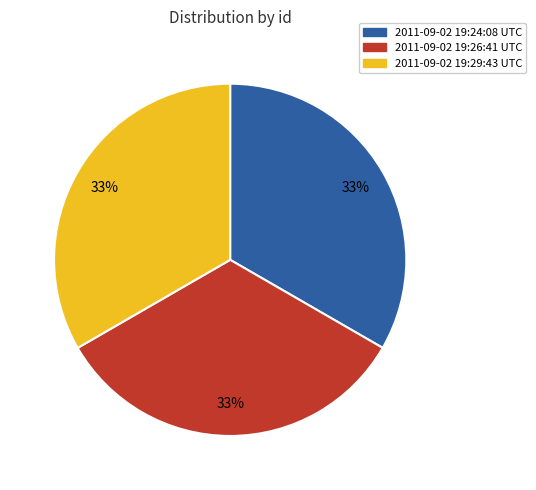

Do 2011-09-02 19:29:43 UTC and 2011-09-02 19:24:08 UTC together represent more than half of the pie?

Yes